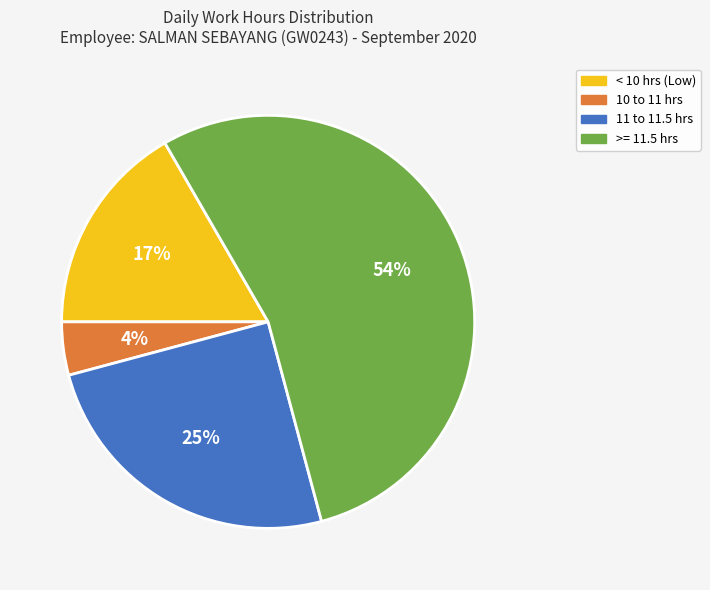

What is the largest slice in the pie chart?

>= 11.5 hrs